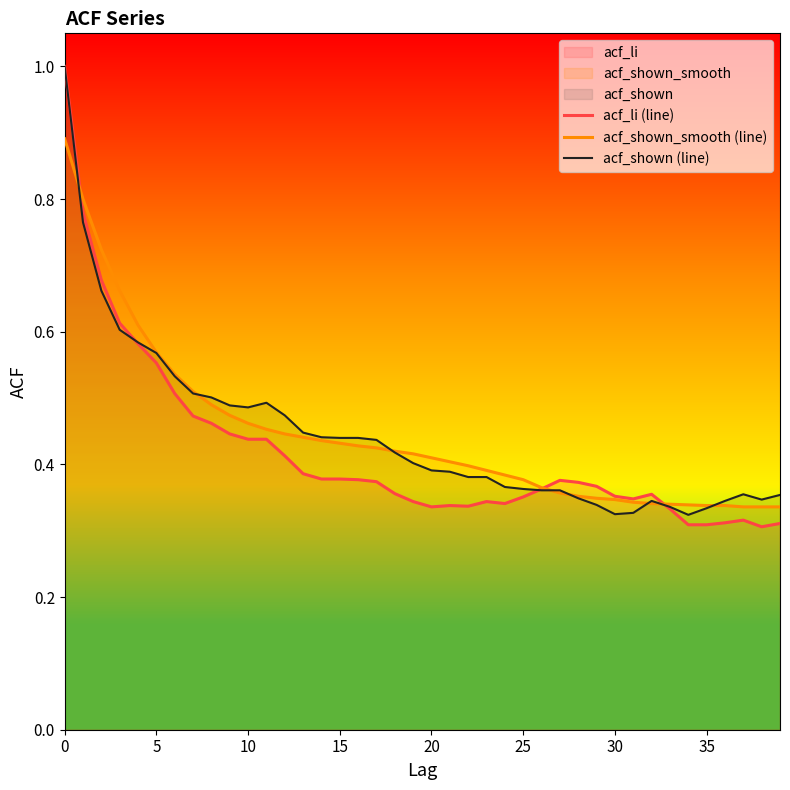

The value of acf_shown (line) at 14 is 0.4. True or false?

True